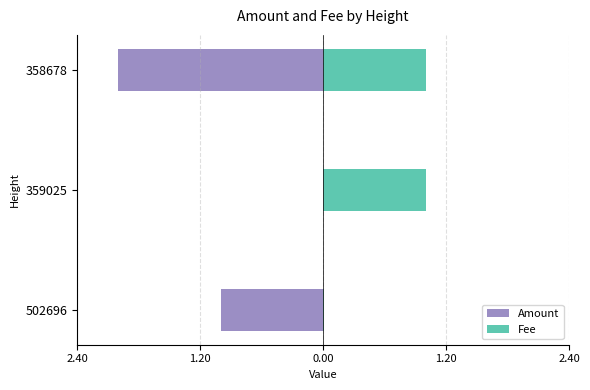

Which series has the largest total across all categories?

Fee